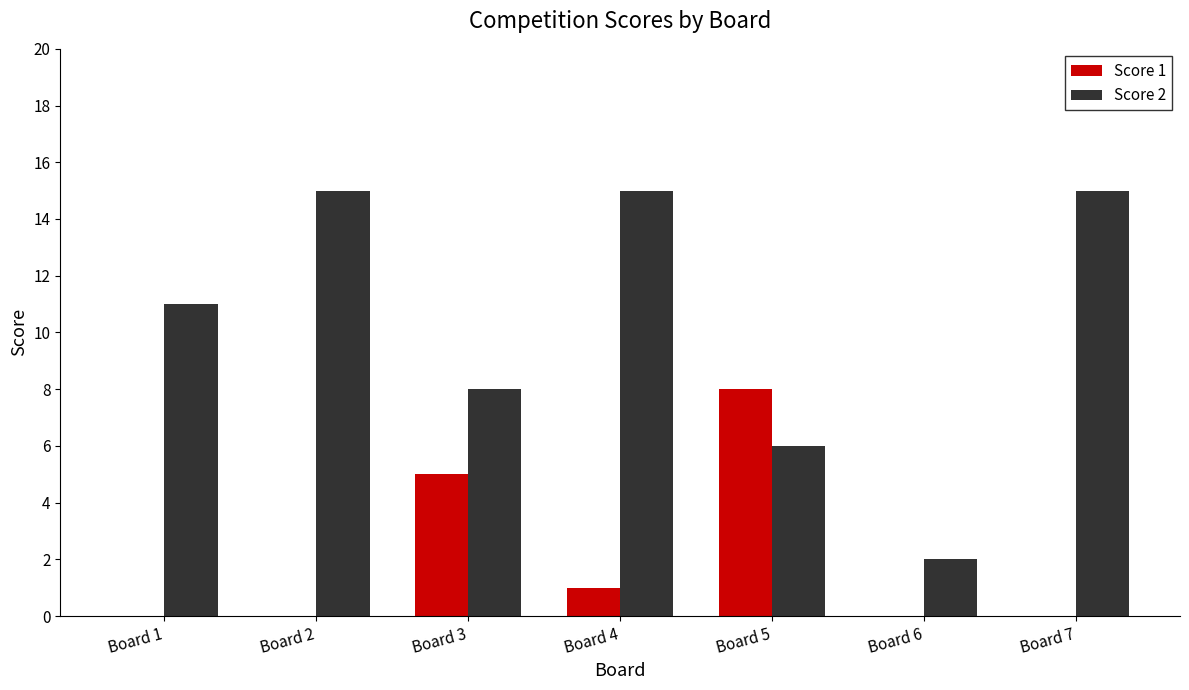

Read the Score 2 value at Board 7.

15